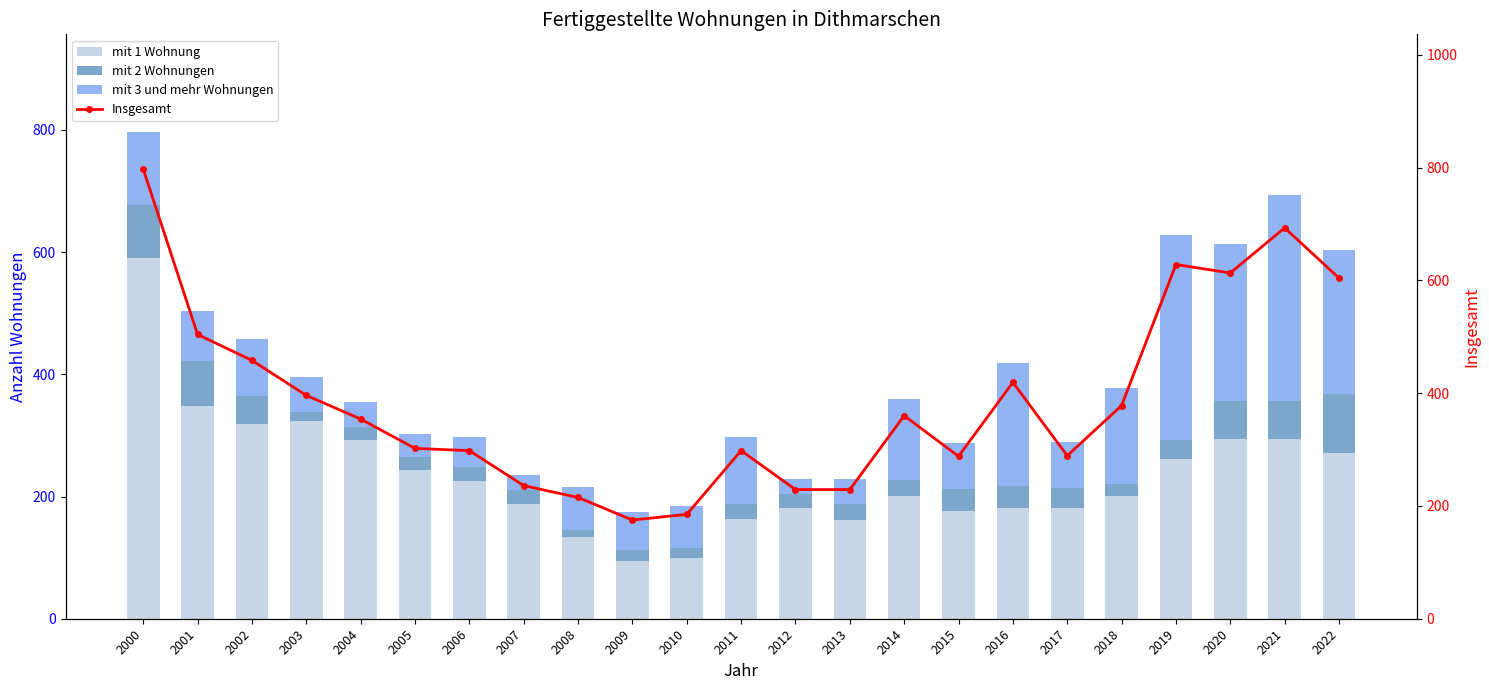

Between 2004 and 2021, which is larger?

2021